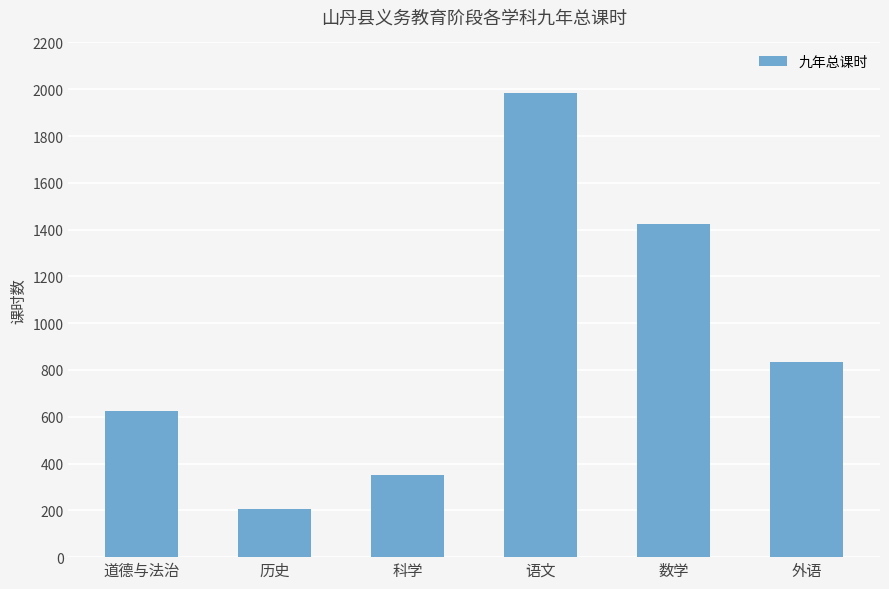

Between 数学 and 道德与法治, which is larger?

数学